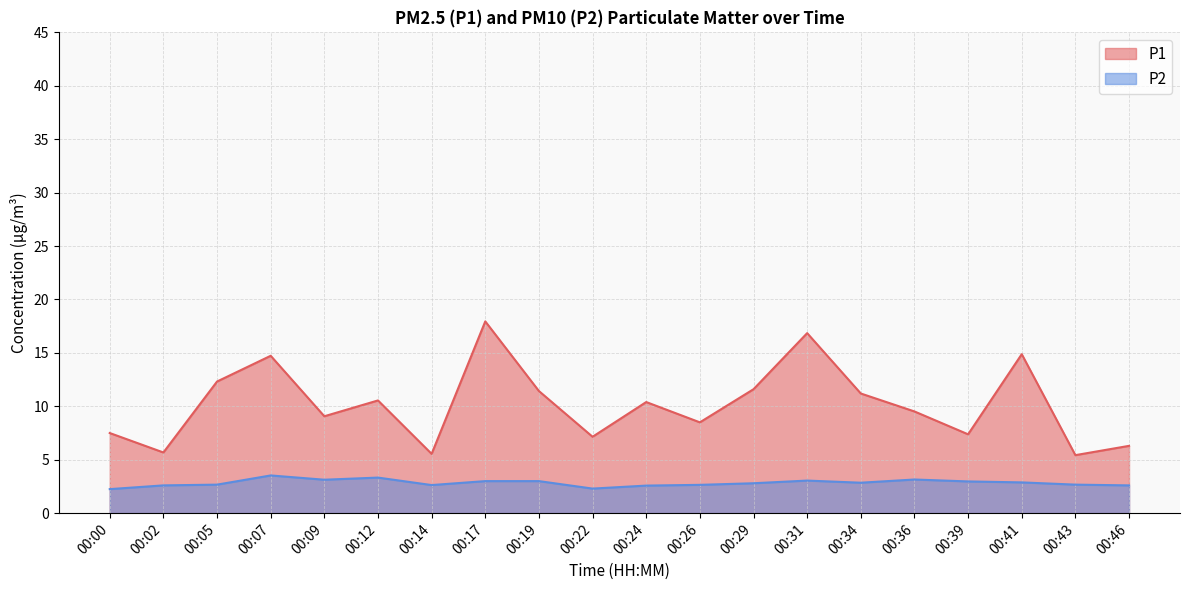

True or false: P1 and P2 intersect in this chart.

False